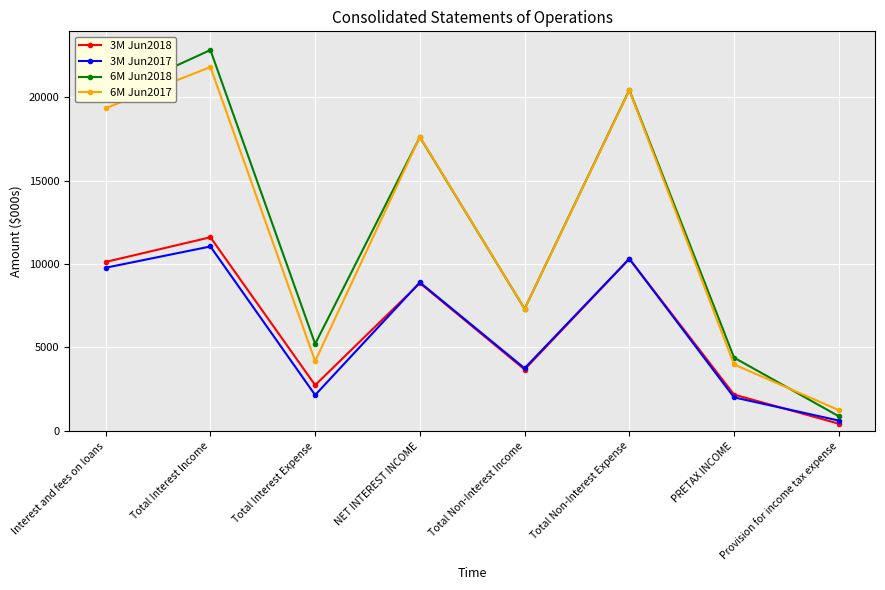

What is the minimum value for 6M Jun2018?

881